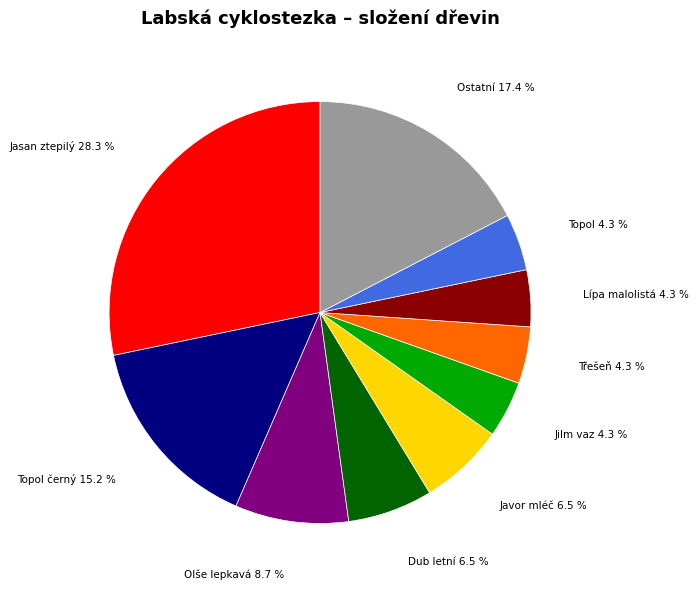

What portion of the pie excludes Olše lepkavá?

91.3%